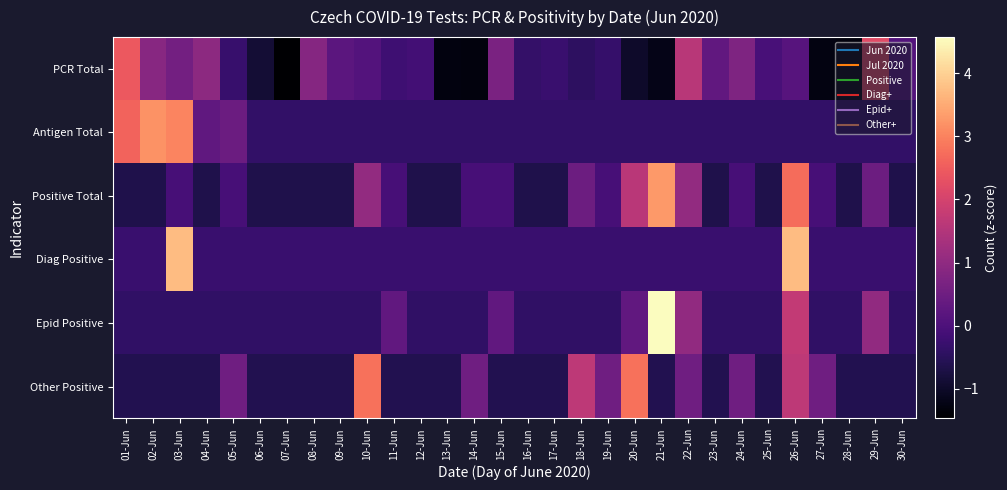

Rank the series by their maximum value, from highest to lowest.

Epid Positive, Diag Positive, Positive Total, Antigen Total, Other Positive, PCR Total